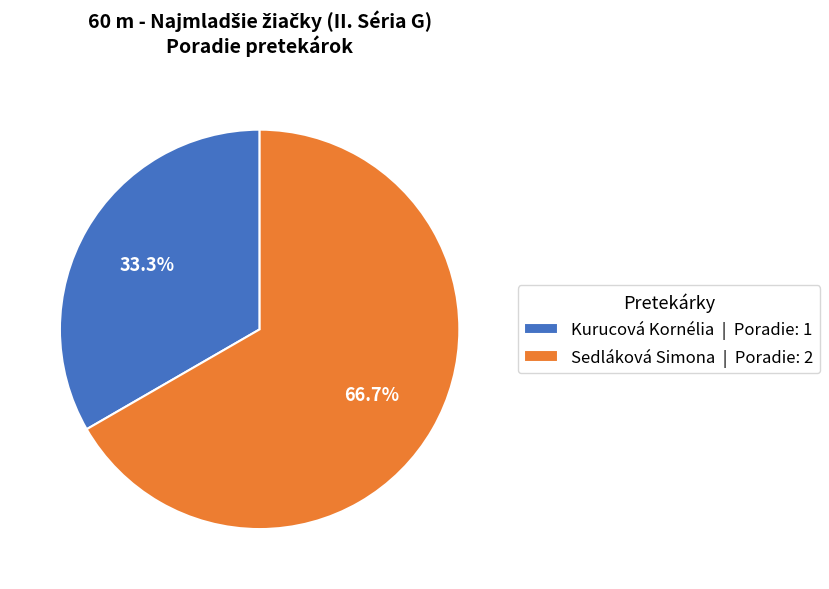

Is Kurucová Kornélia the majority of the pie?

No